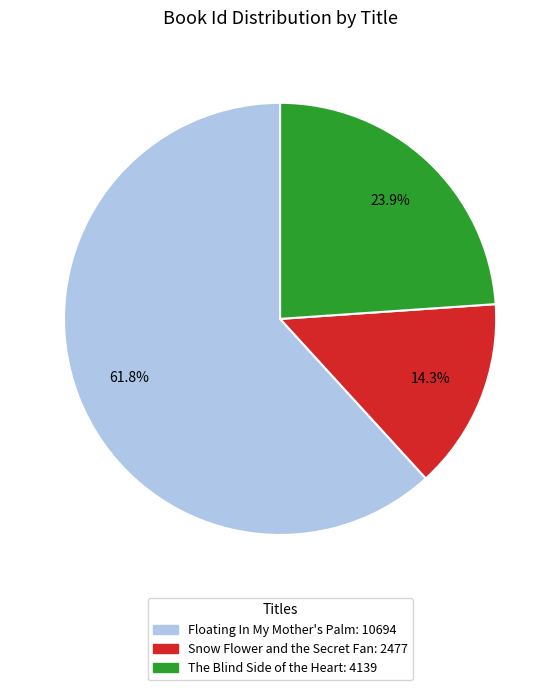

To the nearest percent, what percentage of the pie is Snow Flower and the Secret Fan?

14%